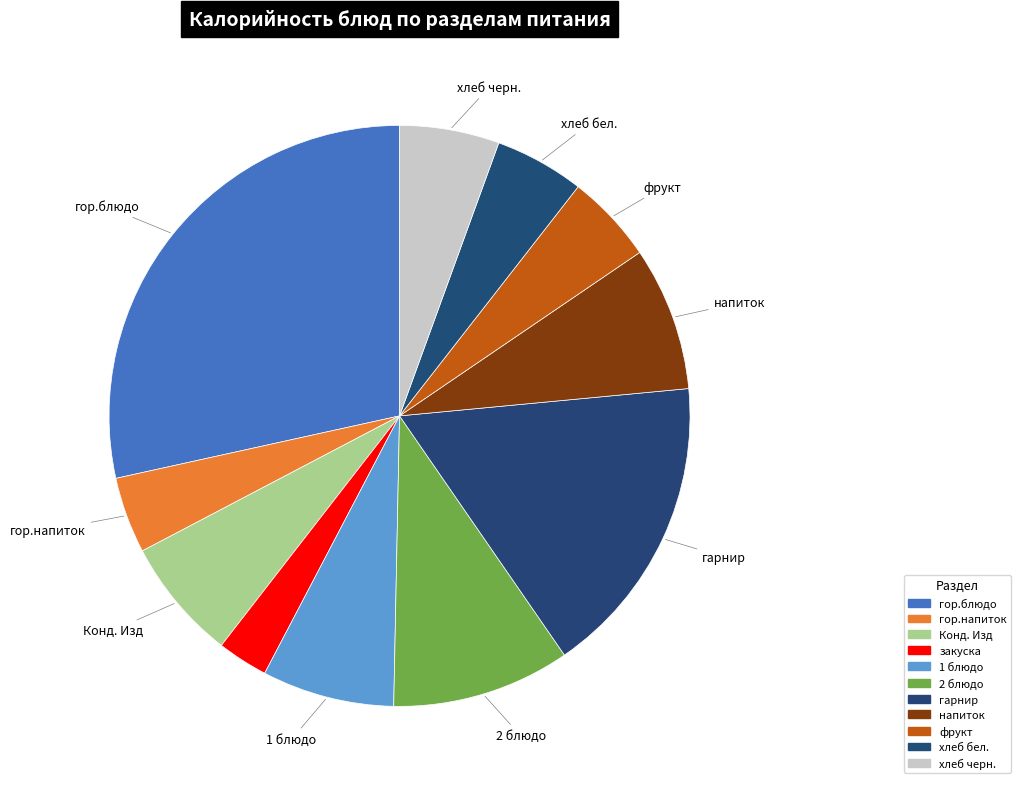

Approximately how many times larger is the value at гор.напиток compared to гарнир?

0.3